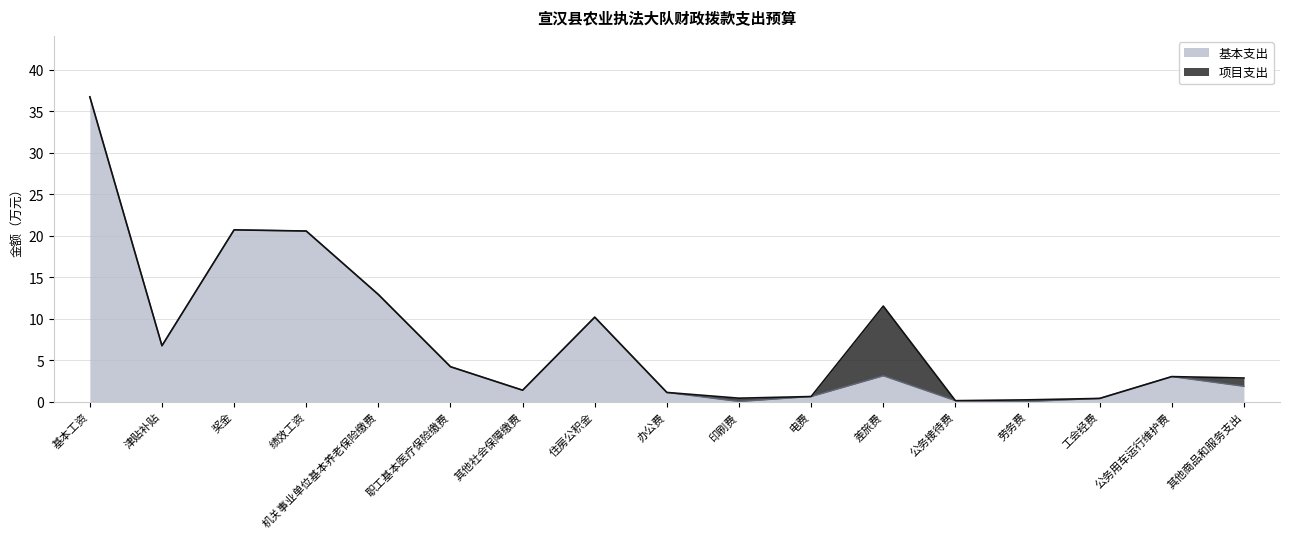

At which label is the value closest to 18?

绩效工资